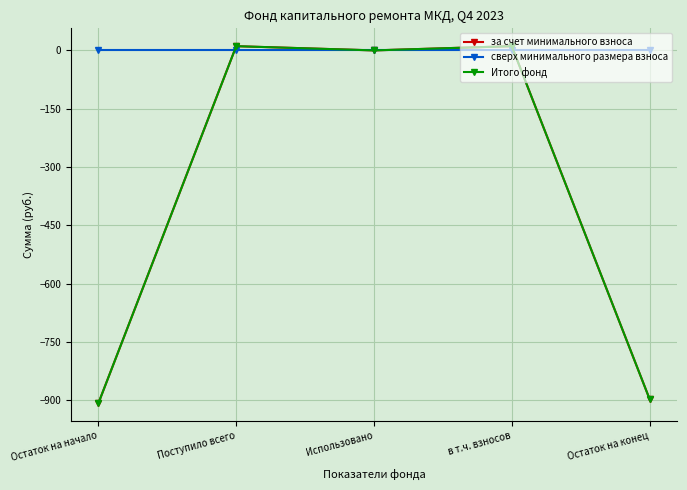

Reading left to right, transcribe all the data shown in this chart.

за счет минимального взноса: Остаток на начало=-907.9	Поступило всего=10.9	Использовано=0.0	в т.ч. взносов=10.9	Остаток на конец=-897.1
сверх минимального размера взноса: Остаток на начало=0.0	Поступило всего=0.0	Использовано=0.0	в т.ч. взносов=0.0	Остаток на конец=0.0
Итого фонд: Остаток на начало=-907.9	Поступило всего=10.9	Использовано=0.0	в т.ч. взносов=10.9	Остаток на конец=-897.1